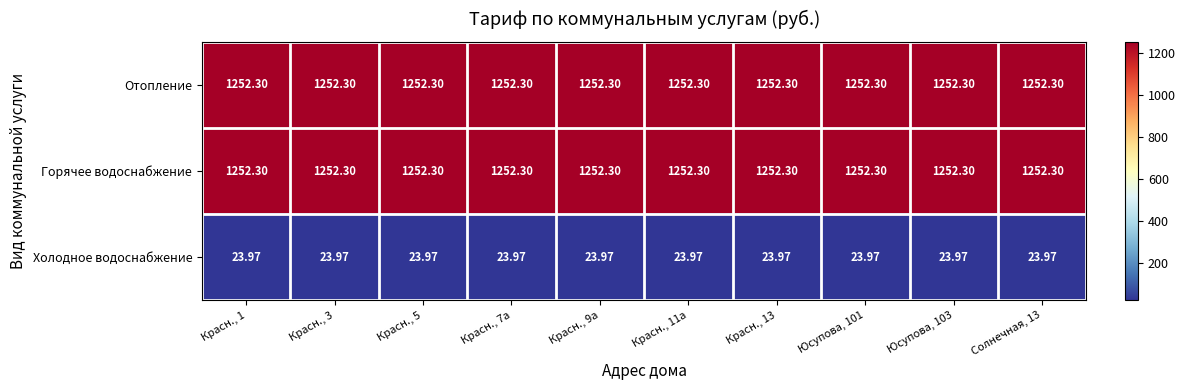

Is the value of Горячее водоснабжение at Красн., 5 greater than the value of Холодное водоснабжение at Солнечная, 13?

Yes